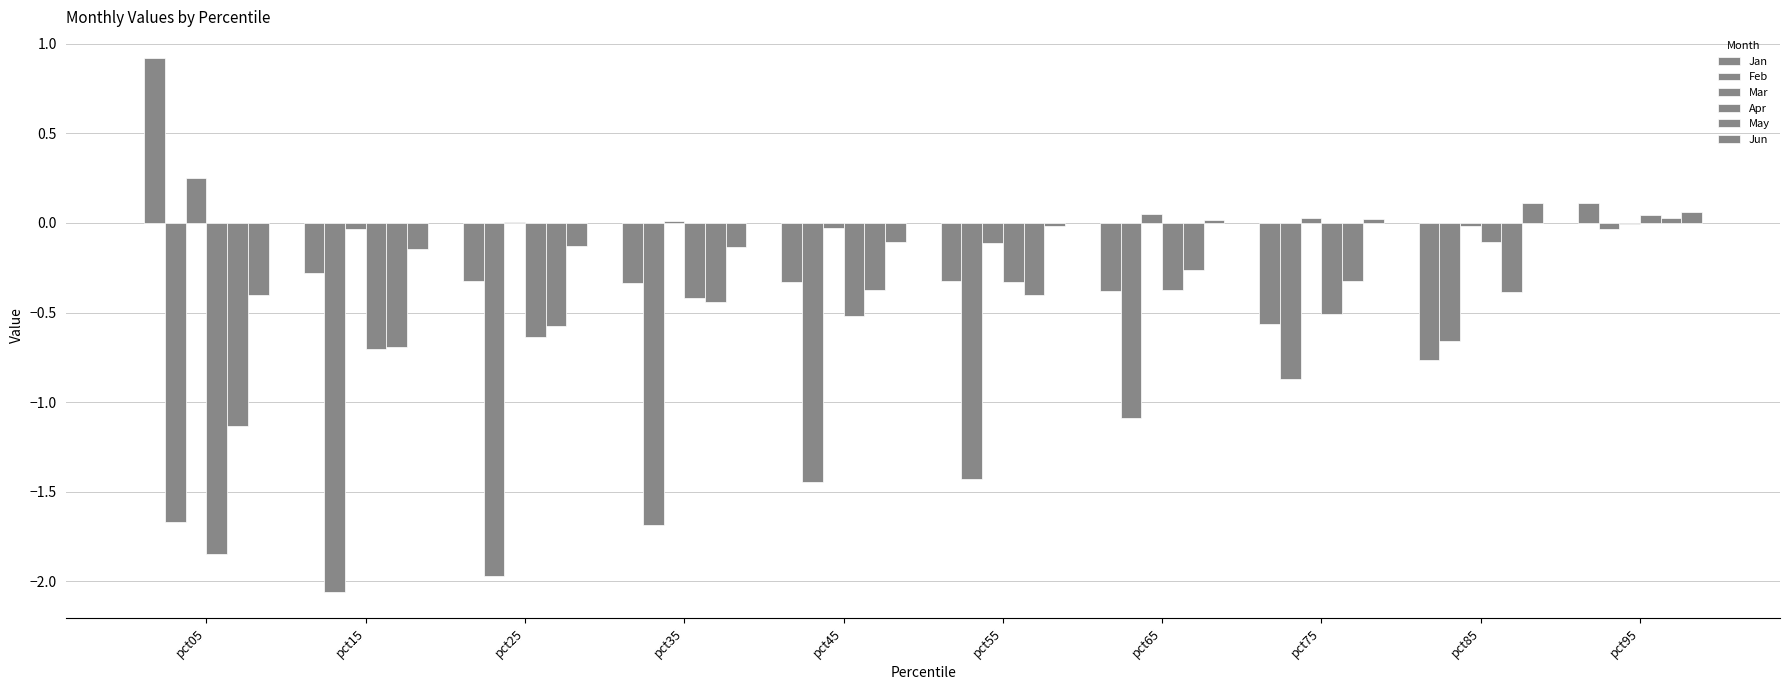

At which label does May reach its peak?

pct95